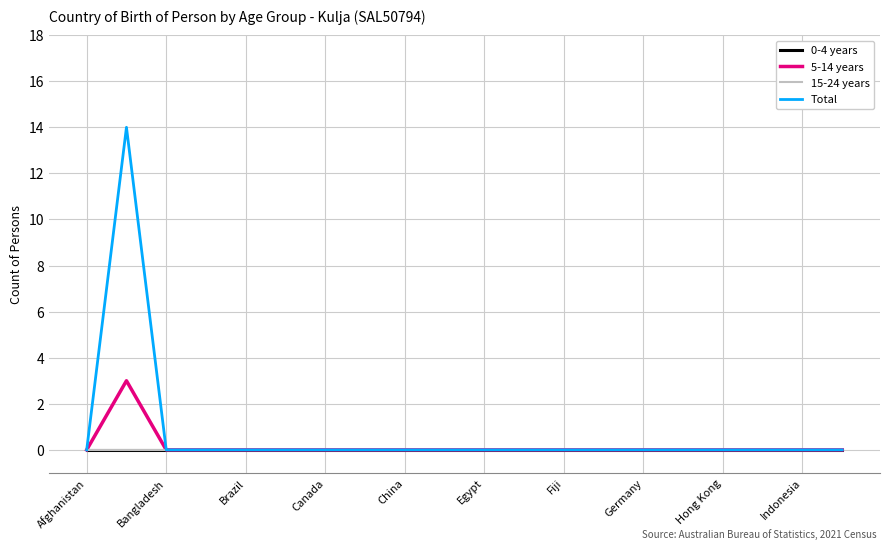

How many lines are shown in the chart?

4